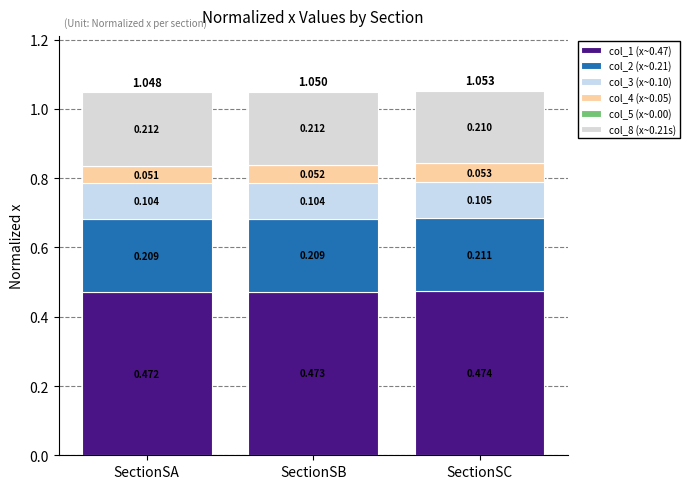

How many bars are there in total?

3